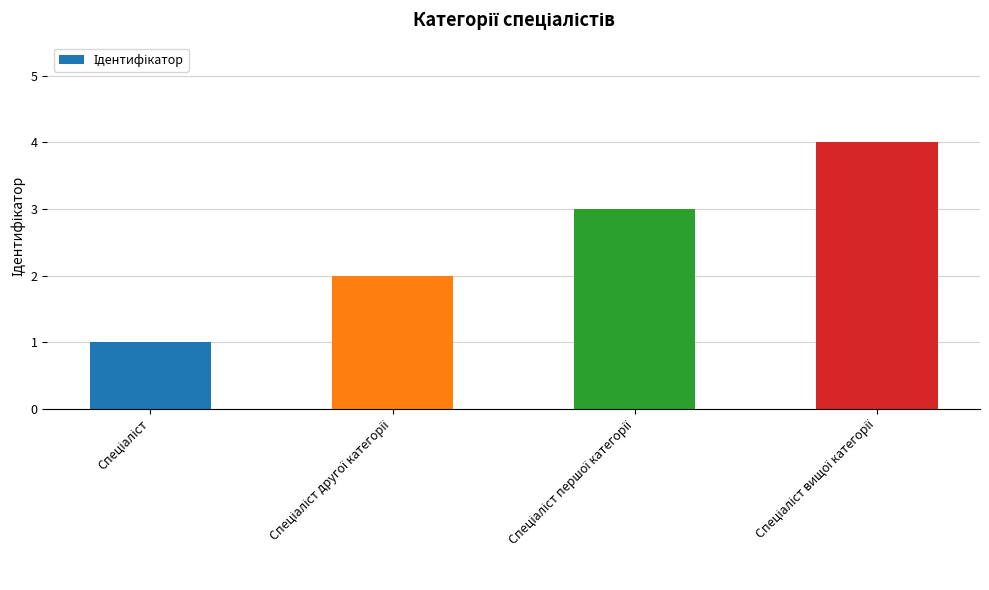

Are the bars horizontal?

No